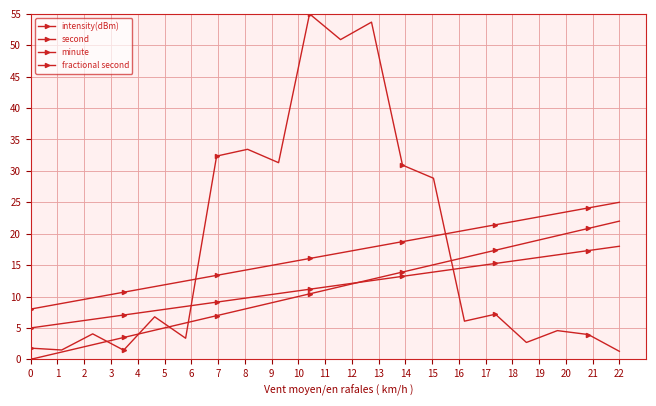

Where is the first local minimum for intensity(dBm)?

1